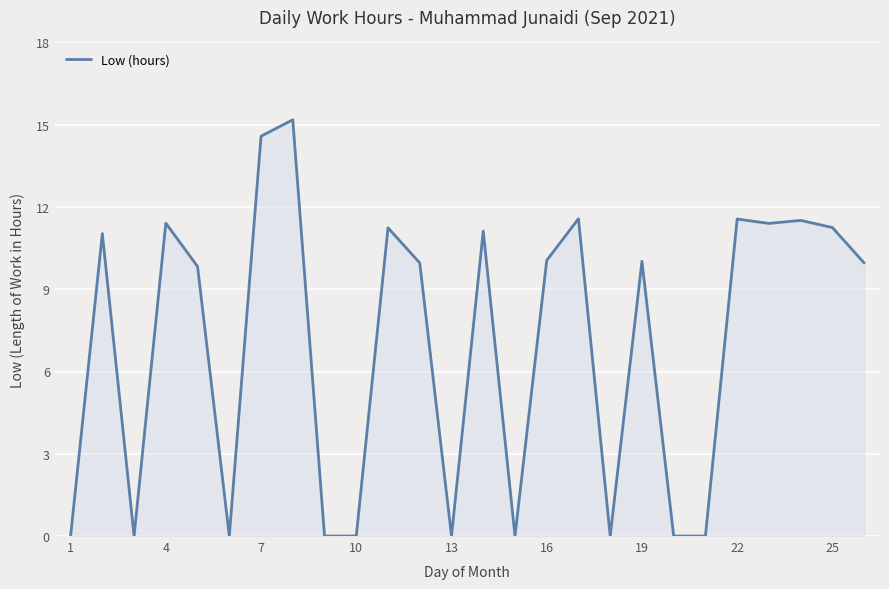

What is the difference between the maximum and minimum values?

15.2